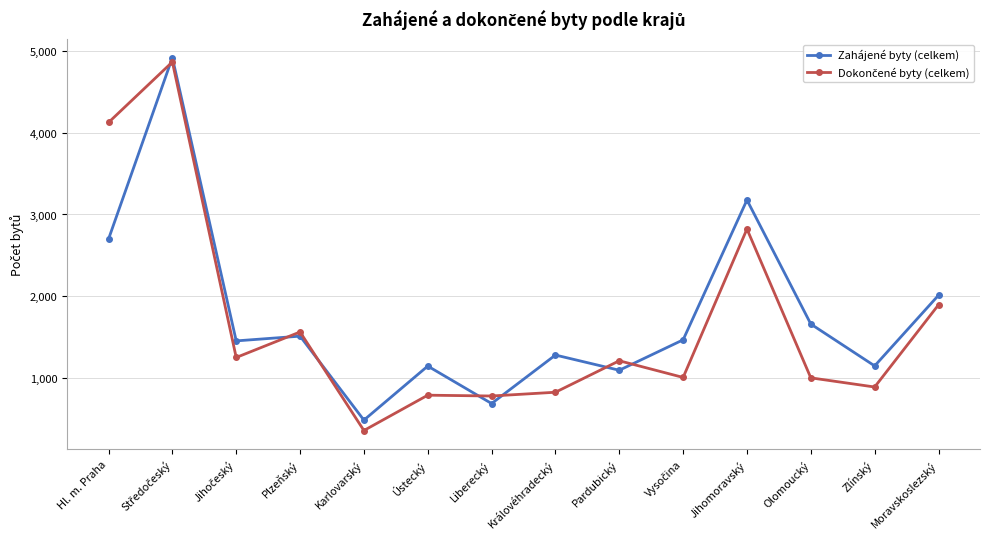

What is the label of the 1st point from the right?

Moravskoslezský